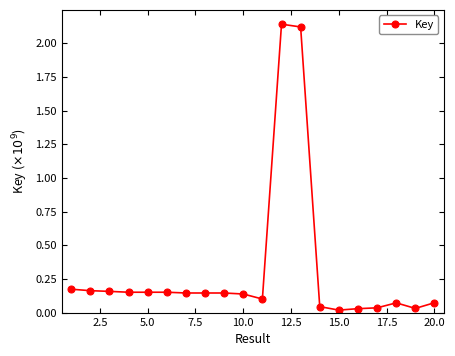

What is the average value?

0.3